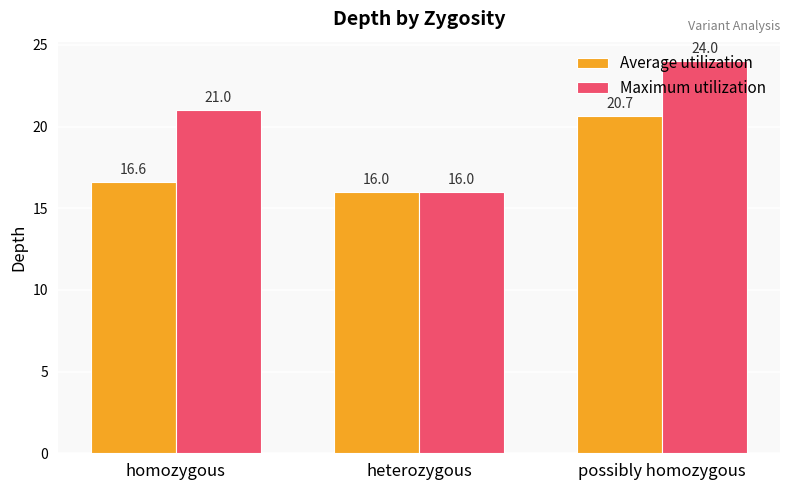

What is the maximum value for Maximum utilization?

24.0